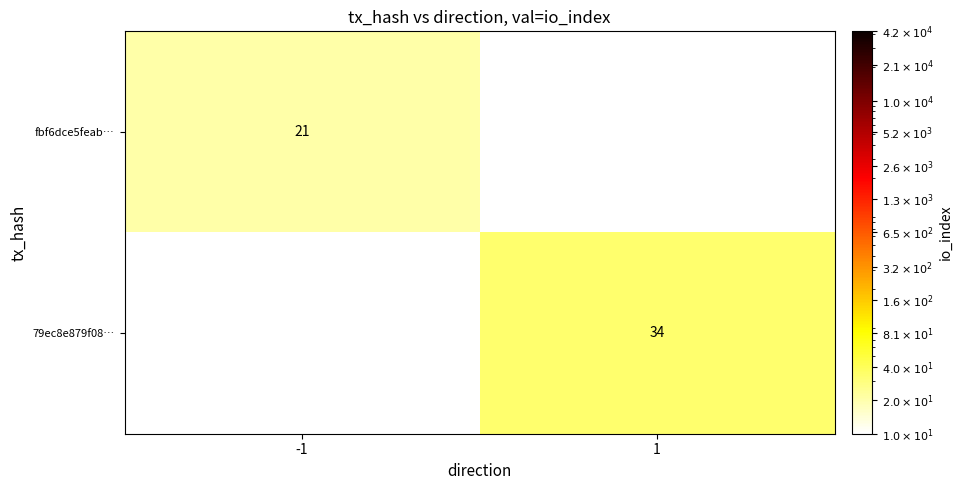

The 79ec8e879f08… series shows 55 at 1. True or false?

False